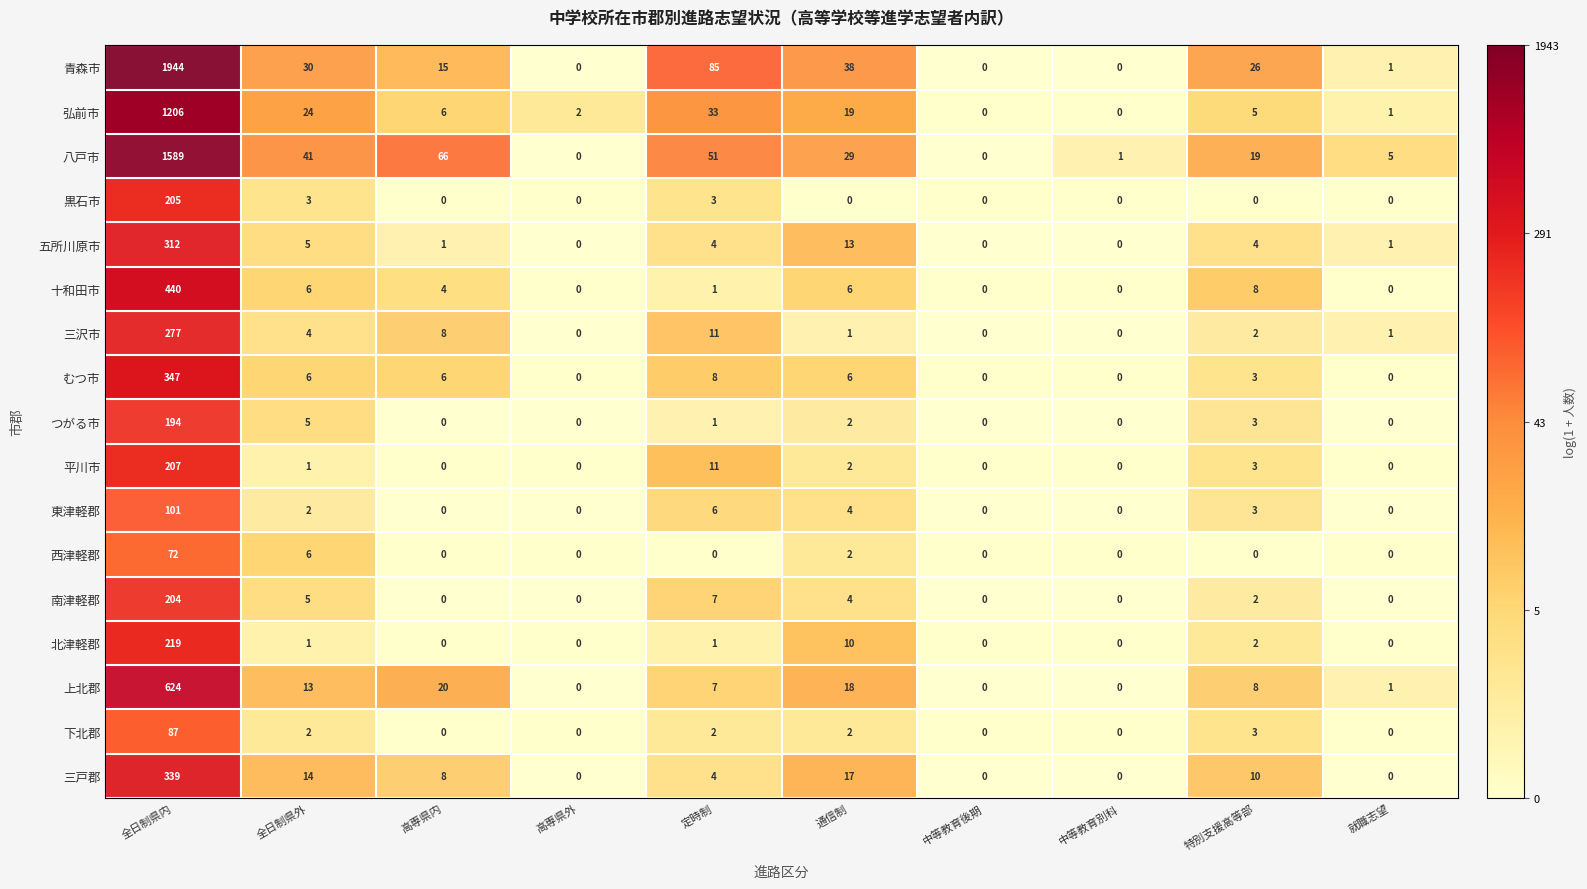

Is it true that 西津軽郡 equals 1 at 通信制?

False